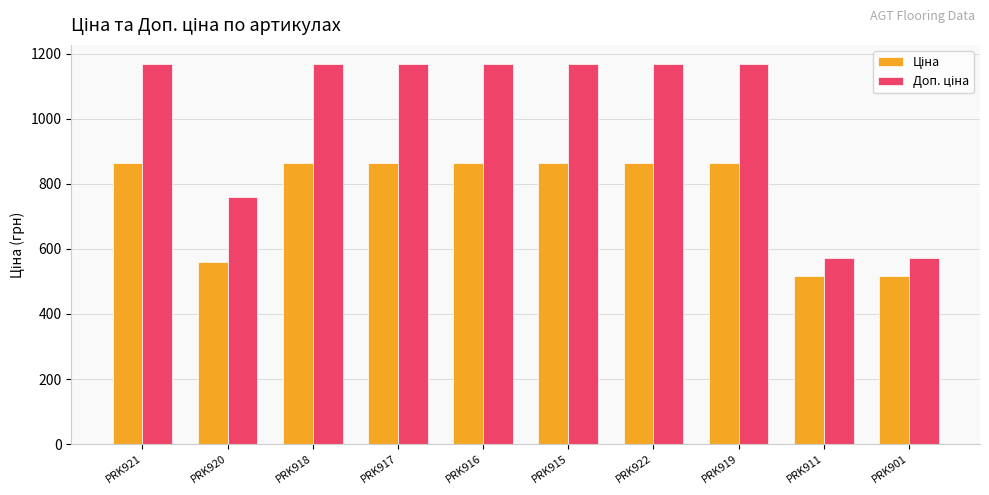

How many series are shown in this chart?

2